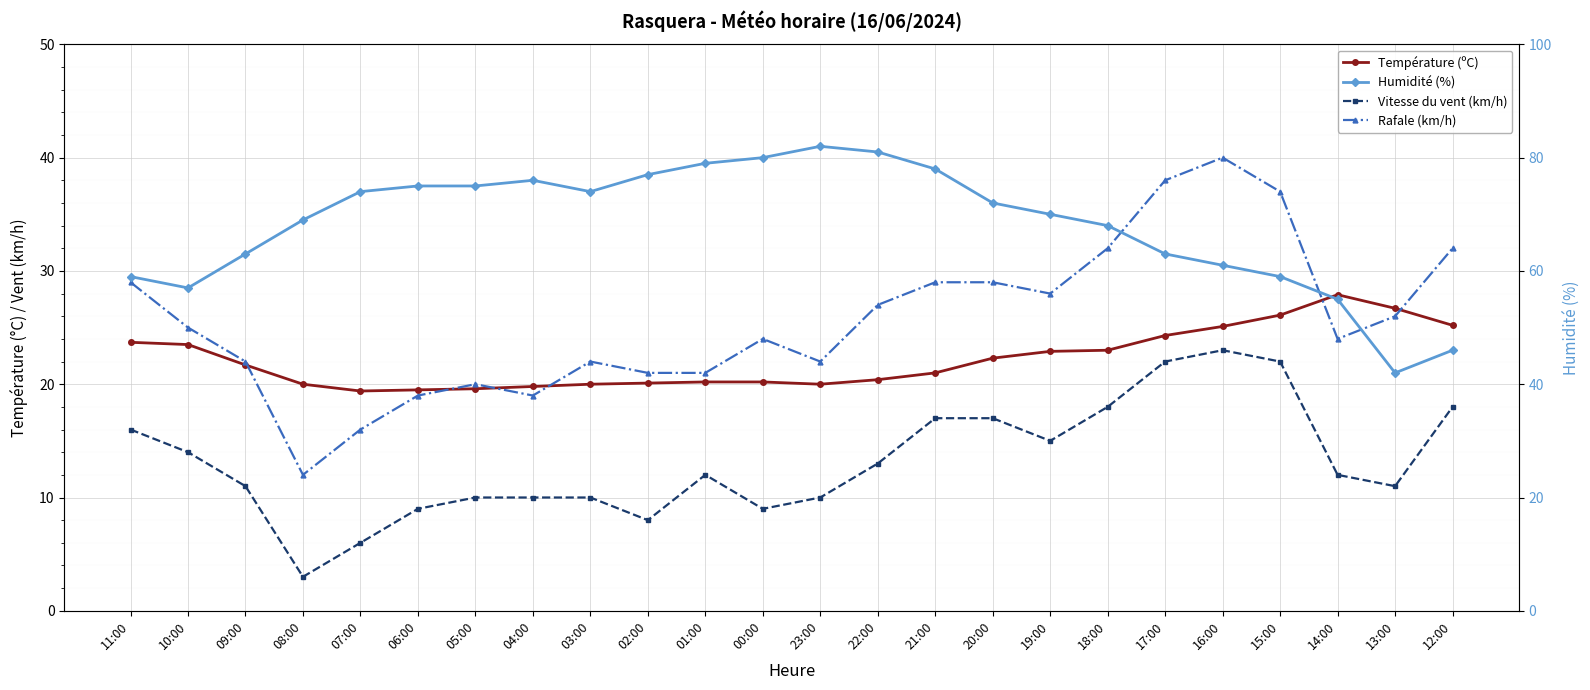

What is the label of the 11th point from the left?

01:00